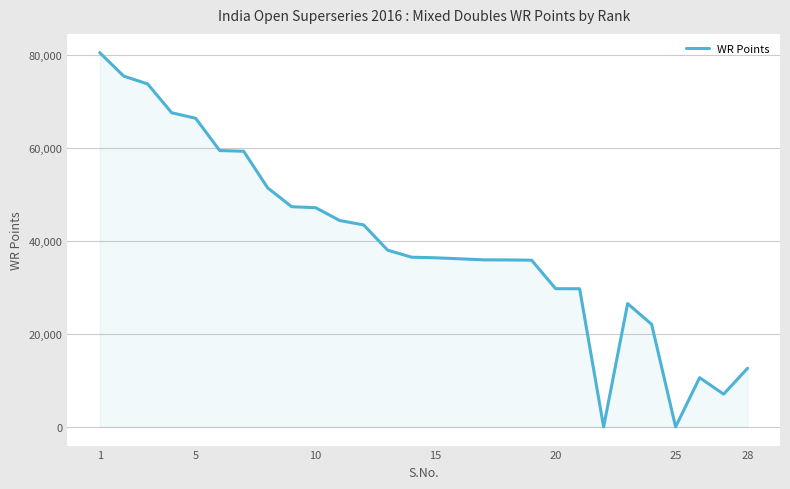

What is the greatest value displayed?

80512